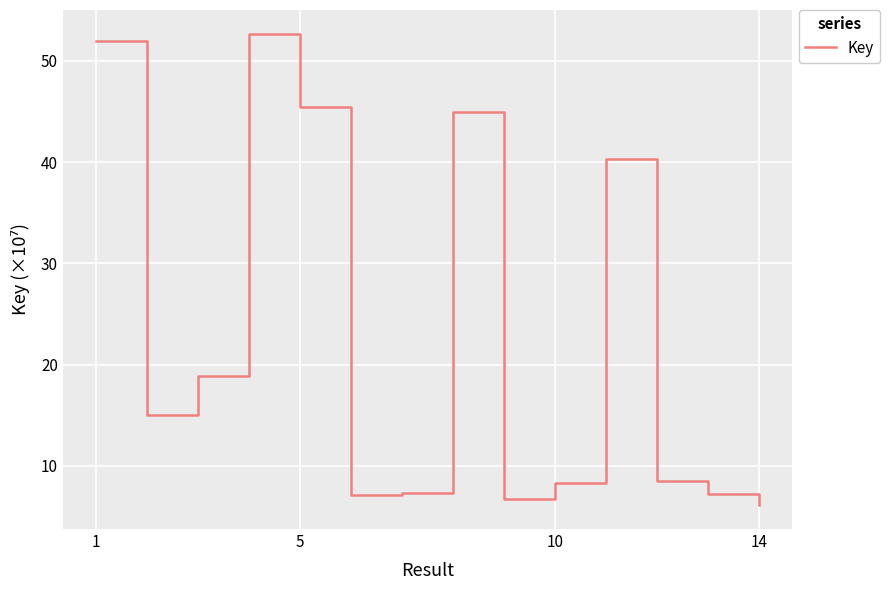

What is the minimum value shown in the chart?

6.1